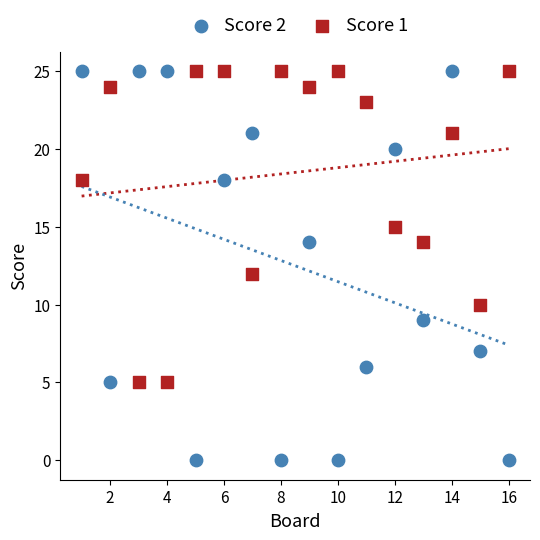

Which series has the largest Y range (max minus min)?

Score 2